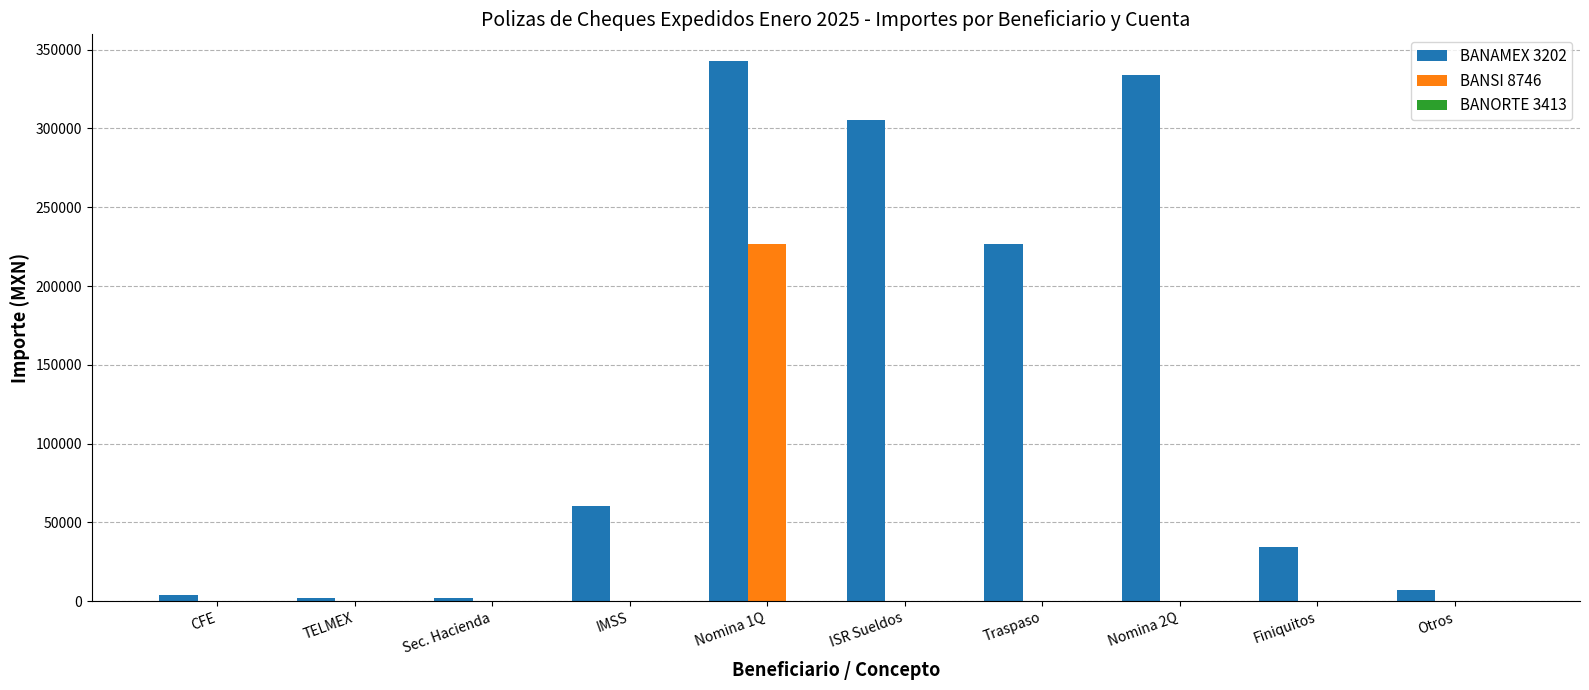

Which series changed the most between ISR Sueldos and Finiquitos?

BANAMEX 3202